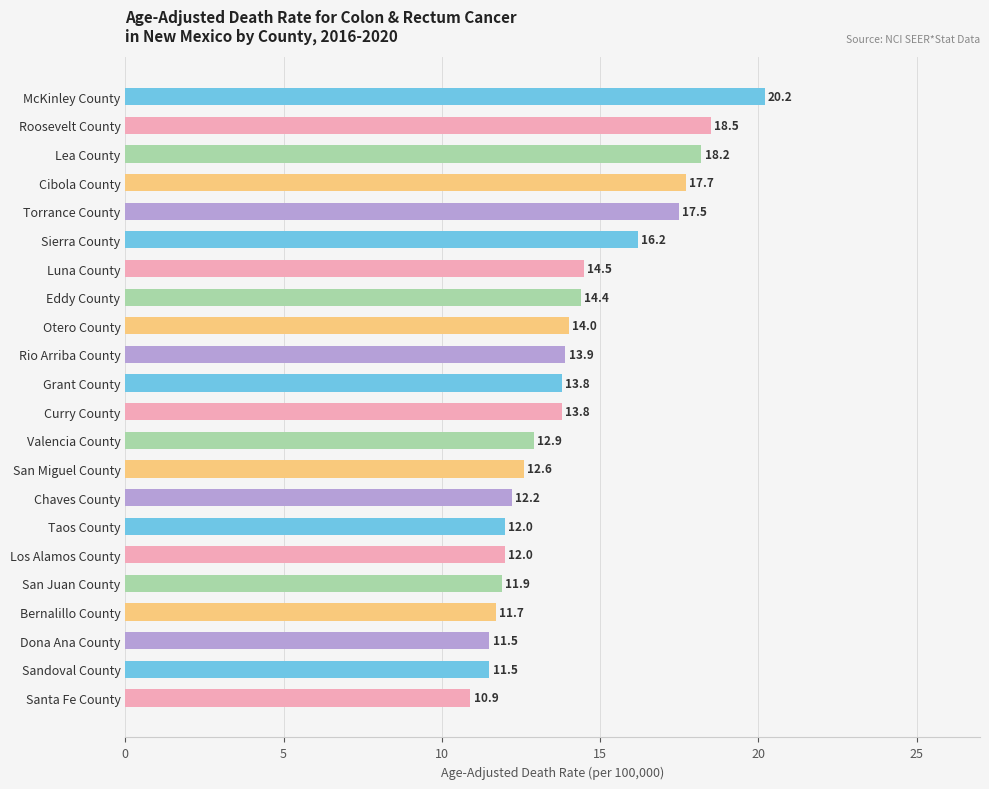

What is the change in value from Luna County to Grant County?

-0.7